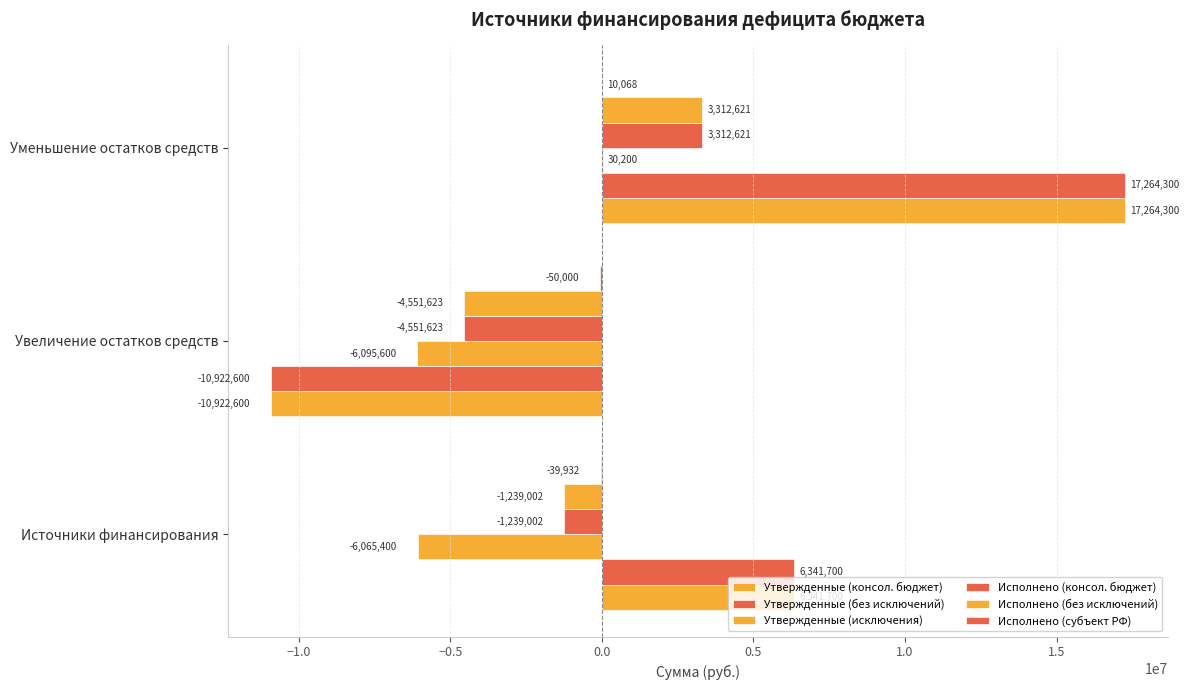

Count the number of categories in the chart.

3